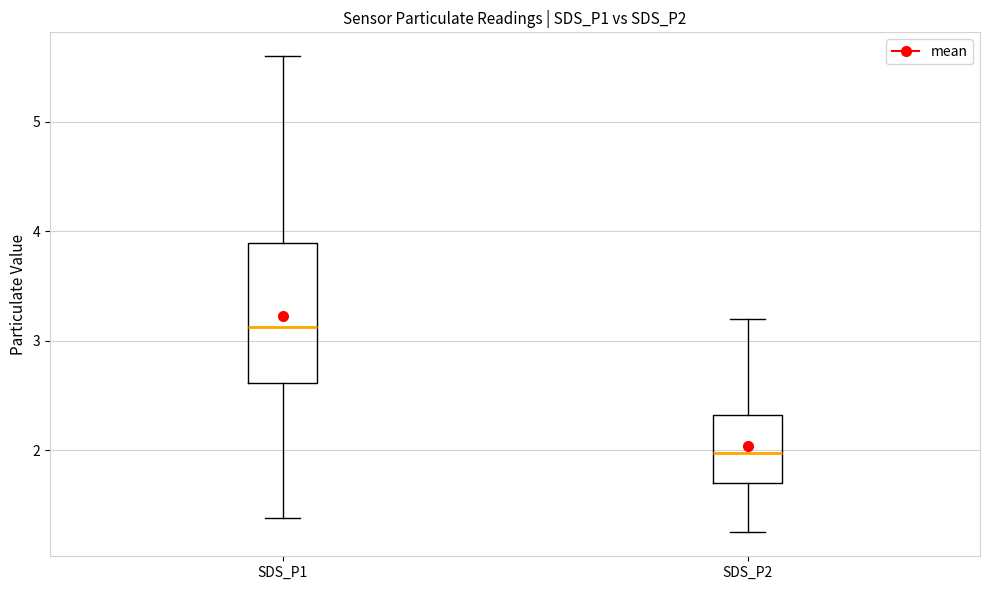

Which box's median line is the highest?

SDS_P1